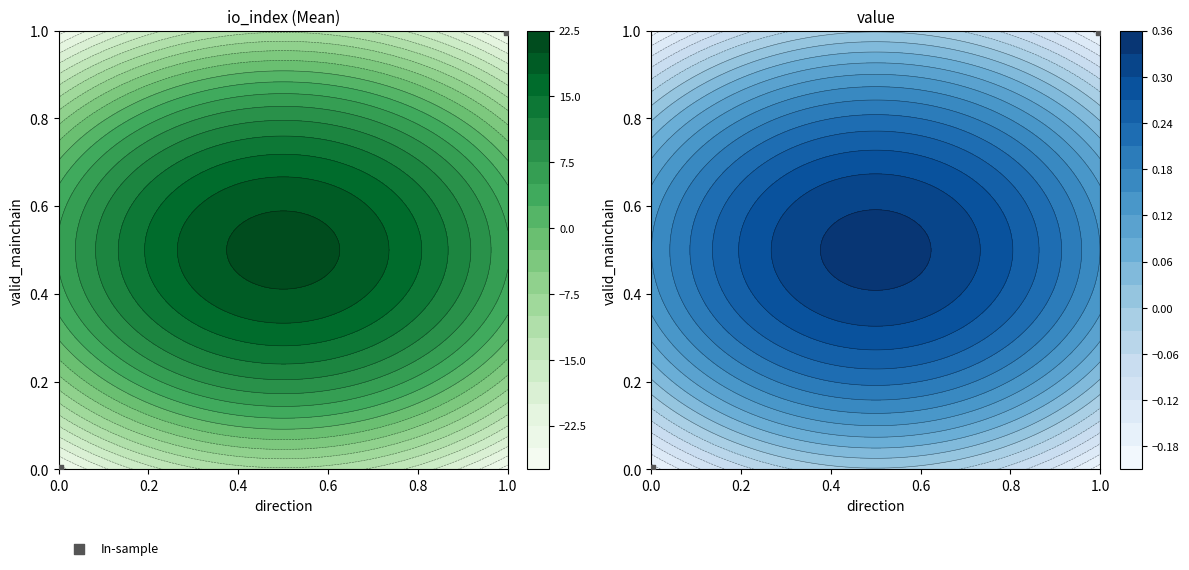

How many positive values are there?

1